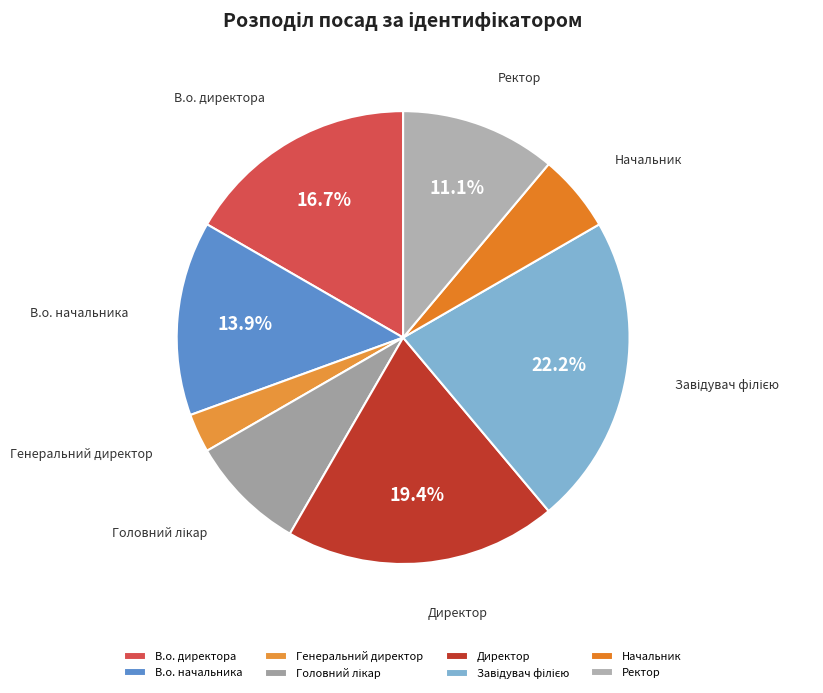

How many slices are in this pie chart?

8